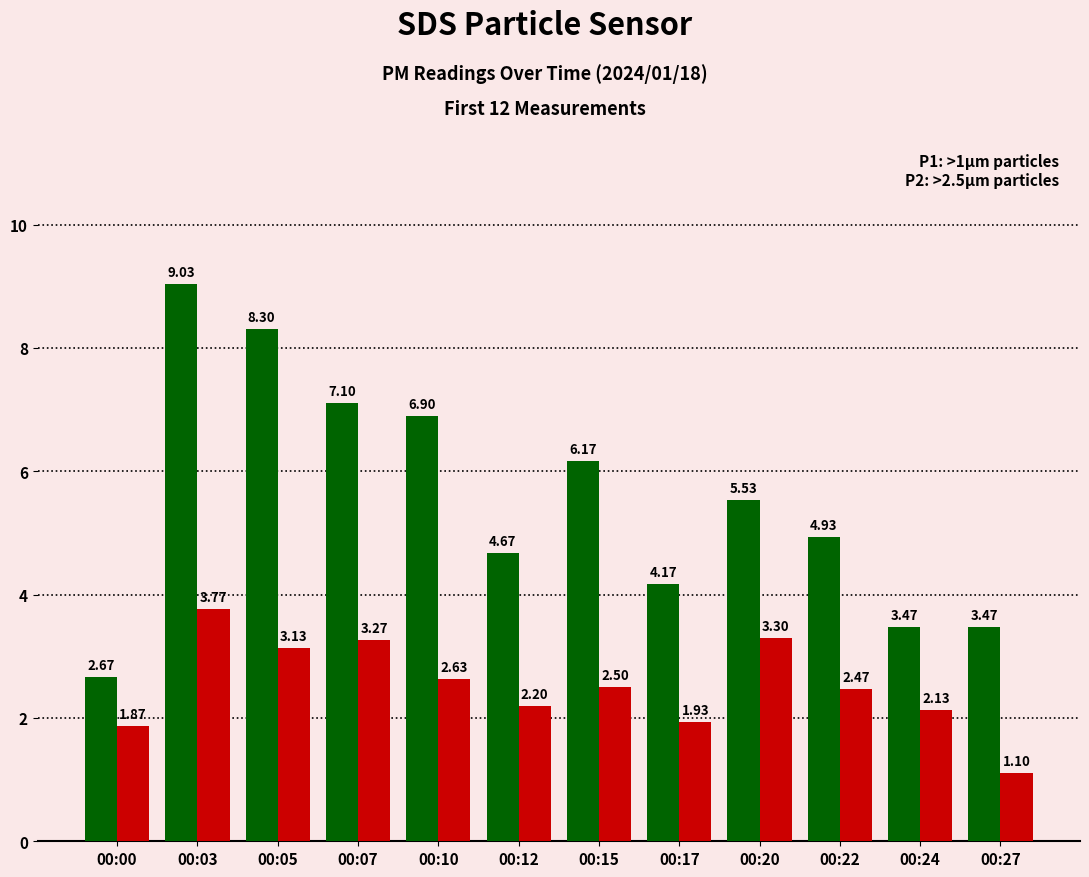

What is the total value across all series at 00:27?

4.6